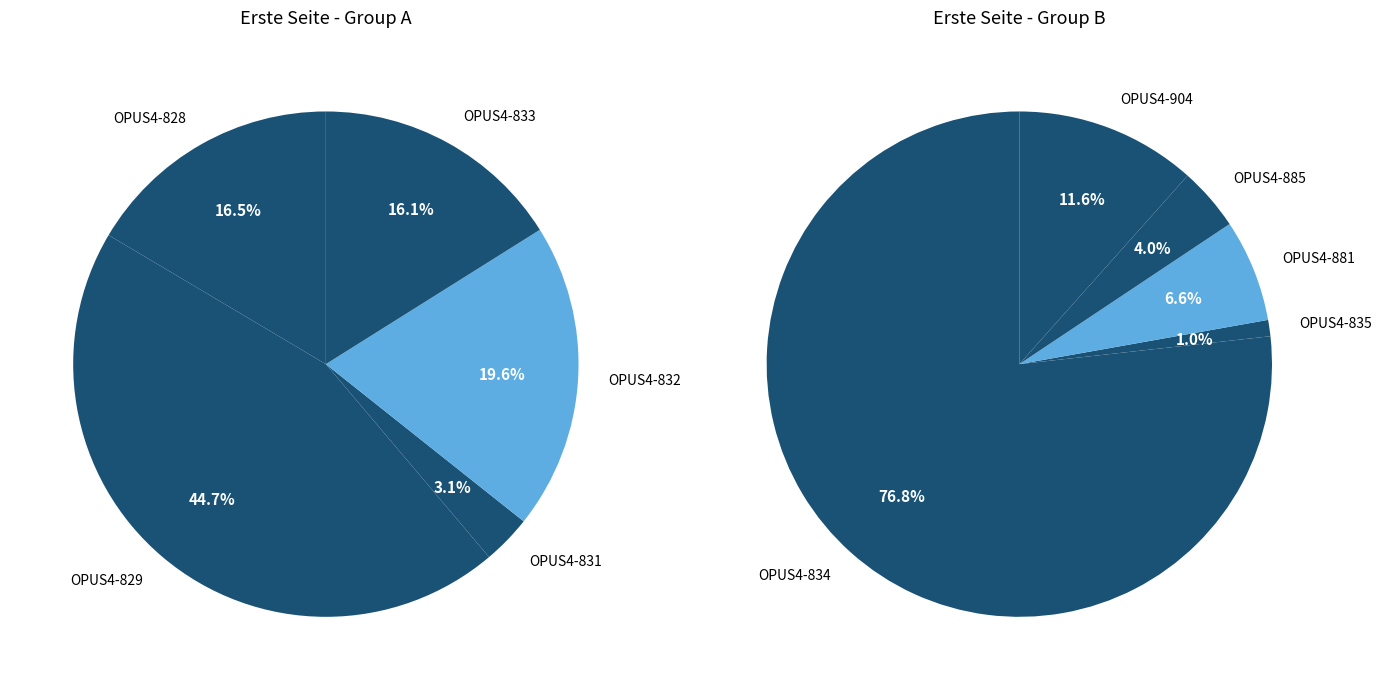

What is the smallest slice in the pie chart?

OPUS4-831